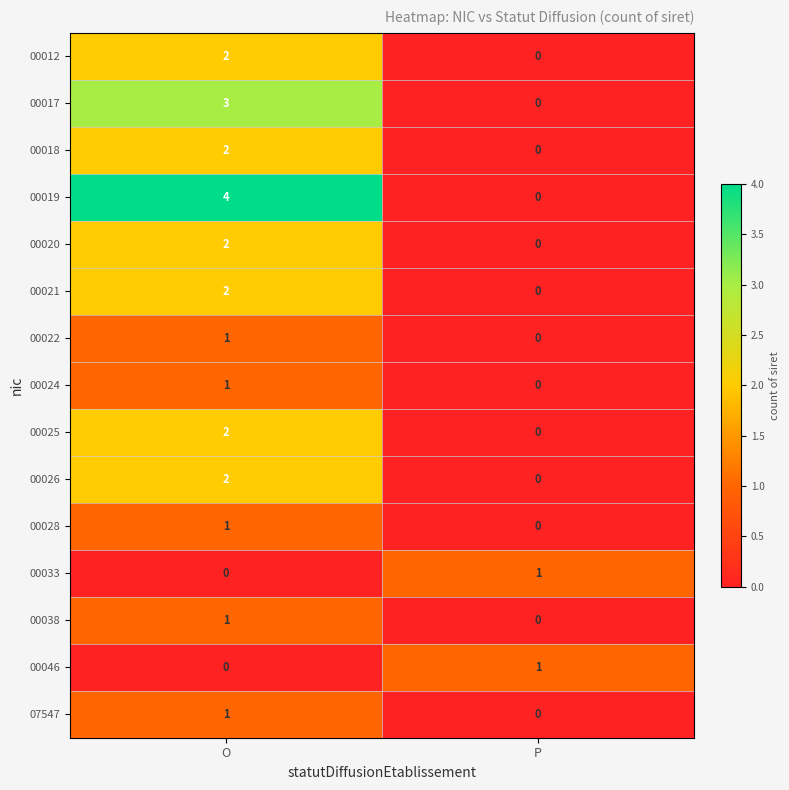

At which category is the sum across all series the highest?

O